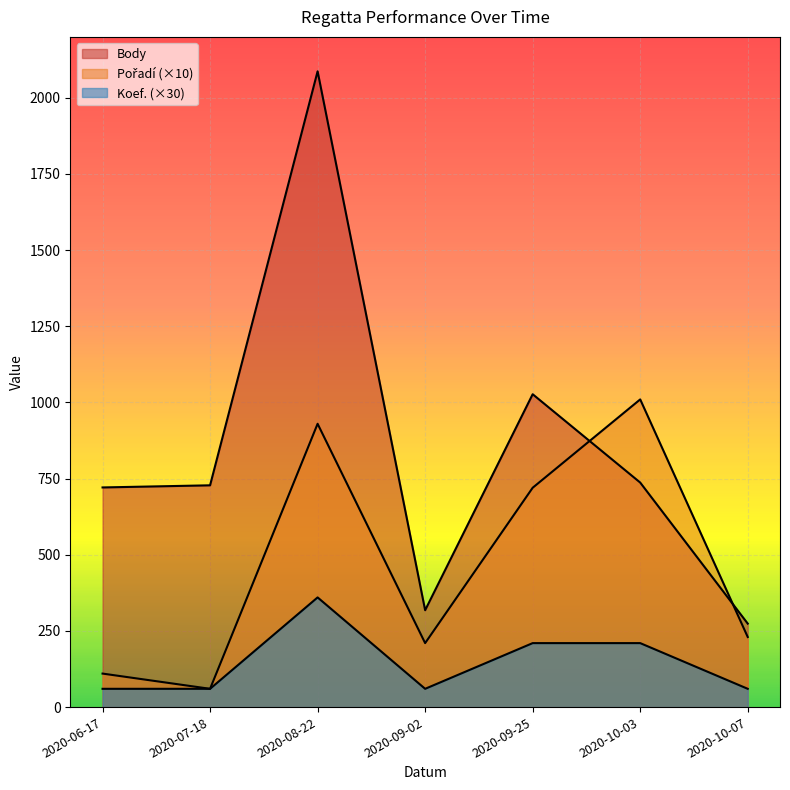

True or false: Body has a value of 3158 at 2020-08-22.

False